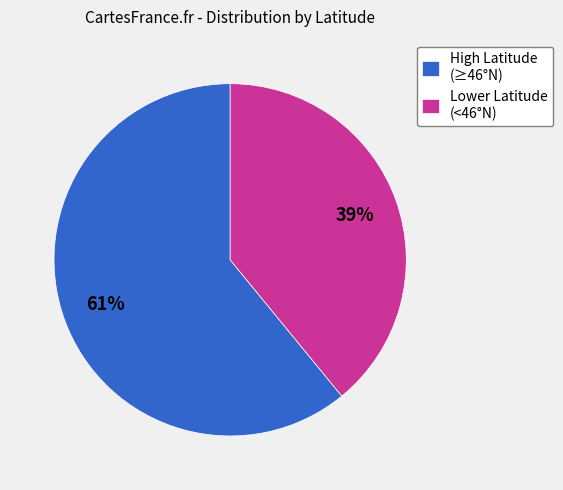

The High Latitude (≥46°N) slice represents 55% of the pie. True or false?

False